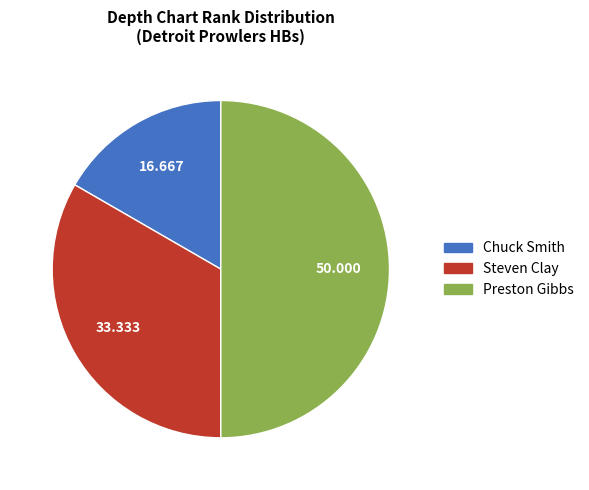

Do Chuck Smith and Preston Gibbs together represent more than half of the pie?

Yes